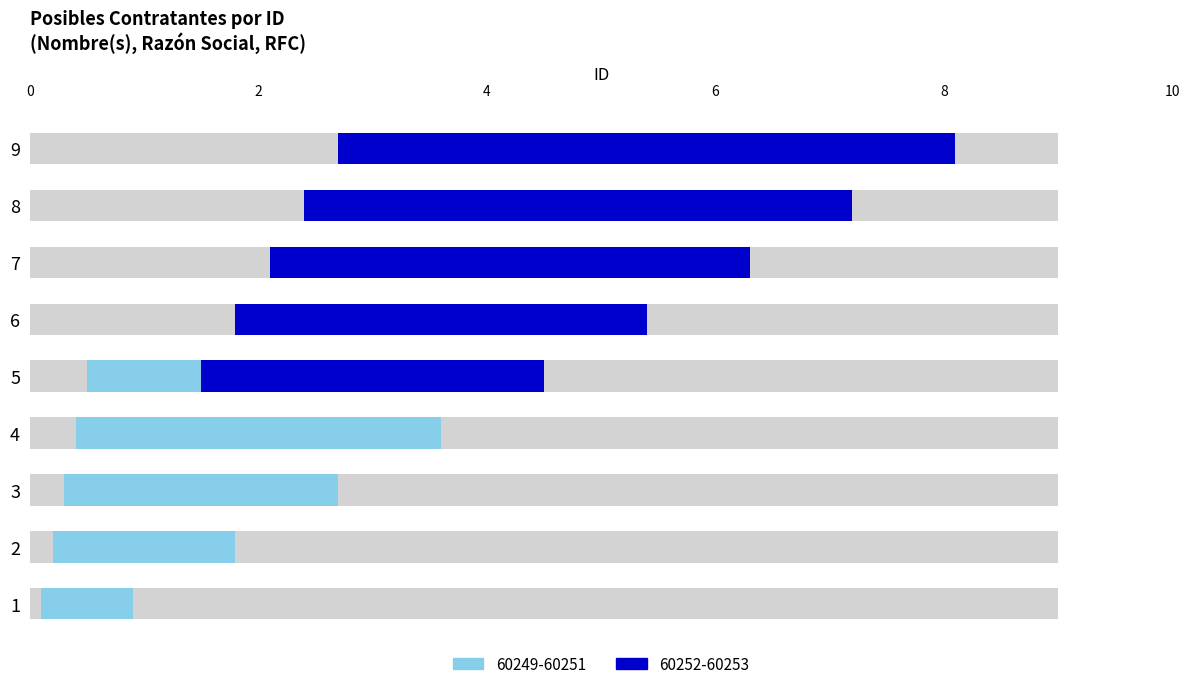

Which has a higher value, 9 or 4?

9